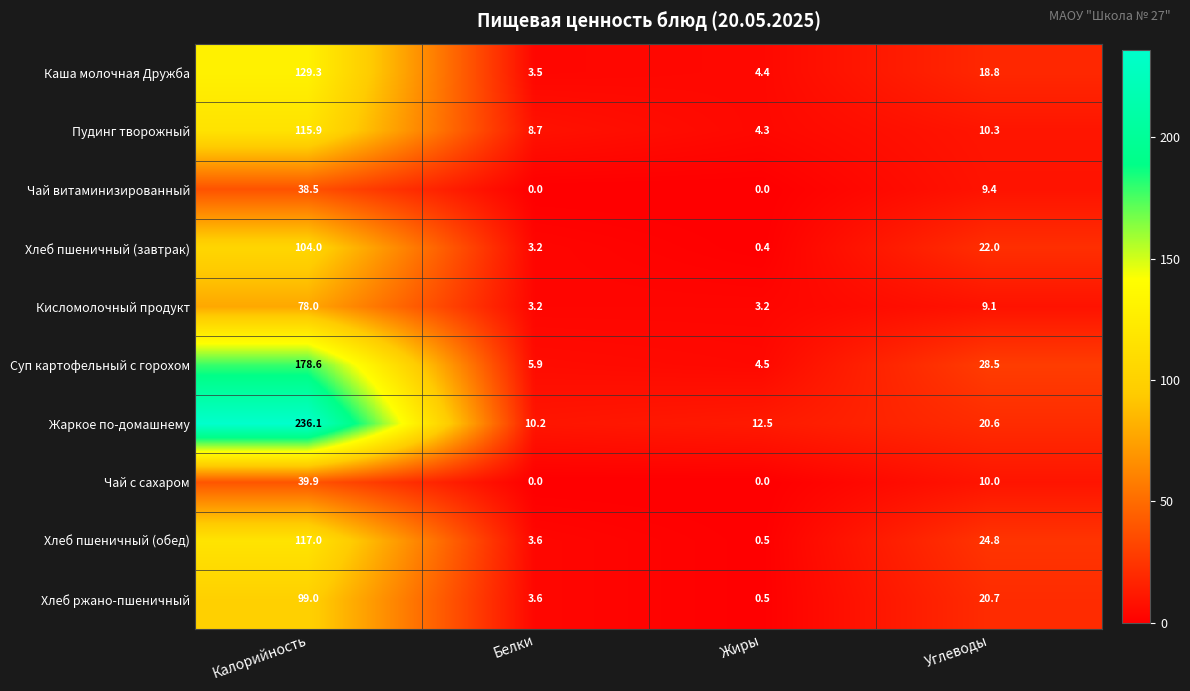

At how many categories does at least one series exceed 226?

1